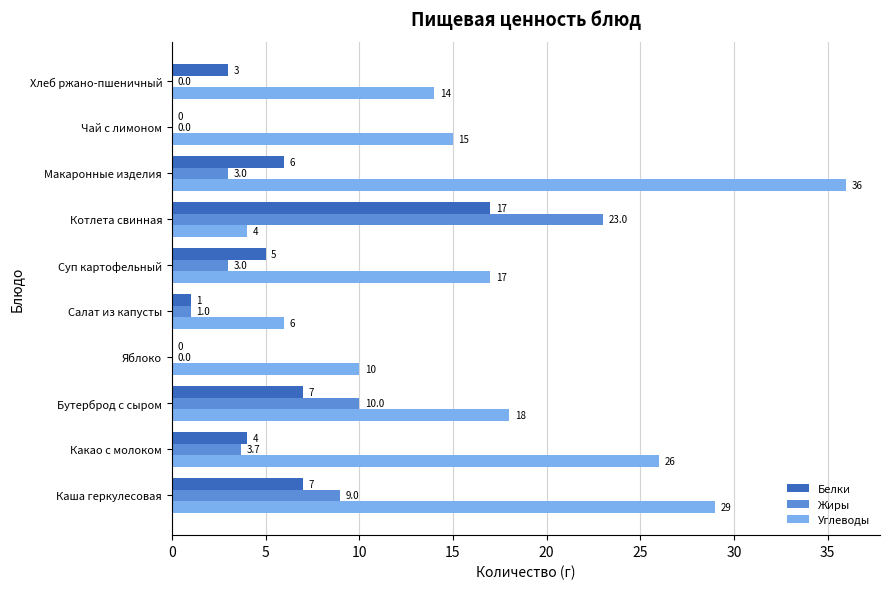

What is the average value of the Жиры series?

5.3